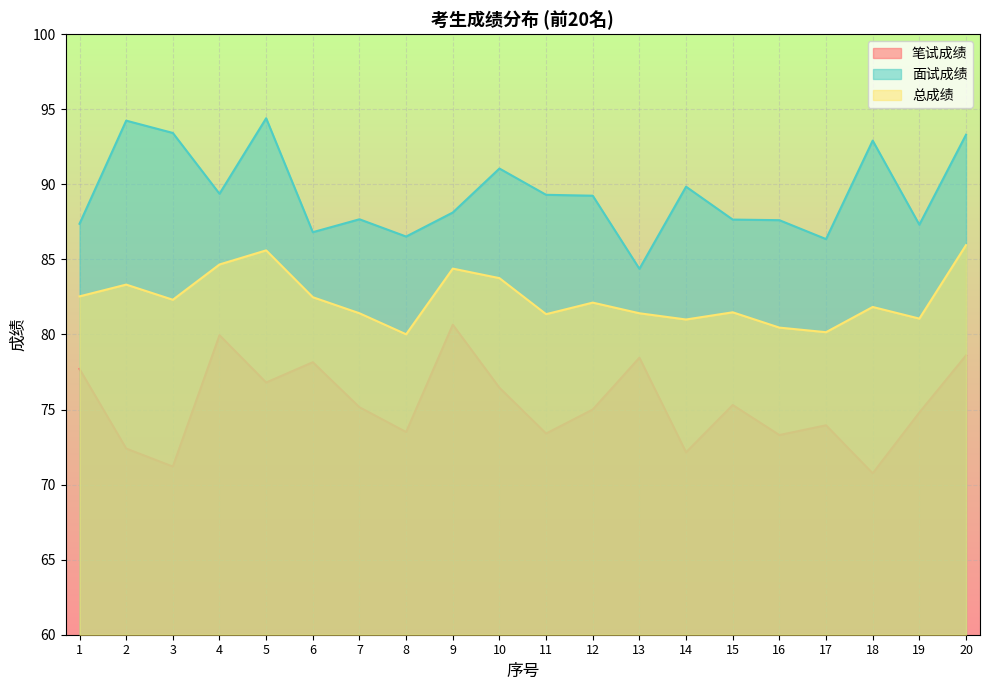

True or false: 总成绩 and 笔试成绩 intersect in this chart.

False